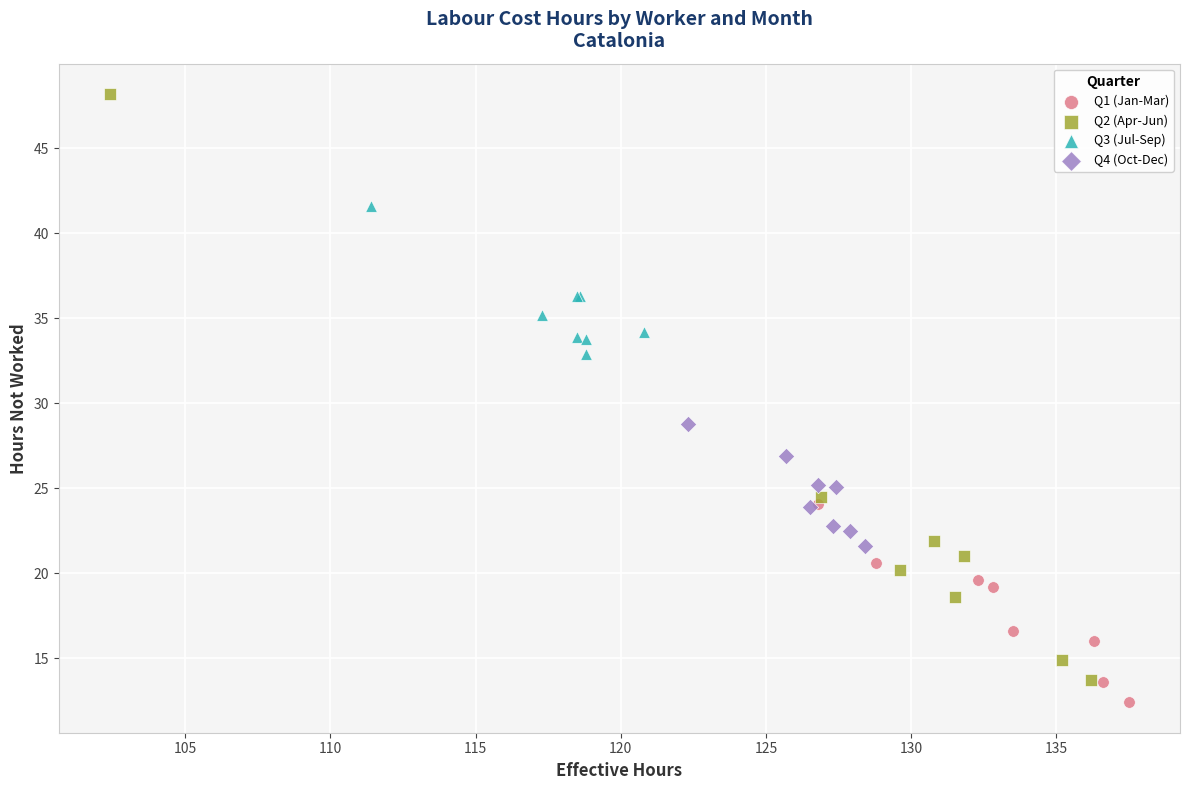

Which series reaches the maximum Y coordinate?

Q2 (Apr-Jun)